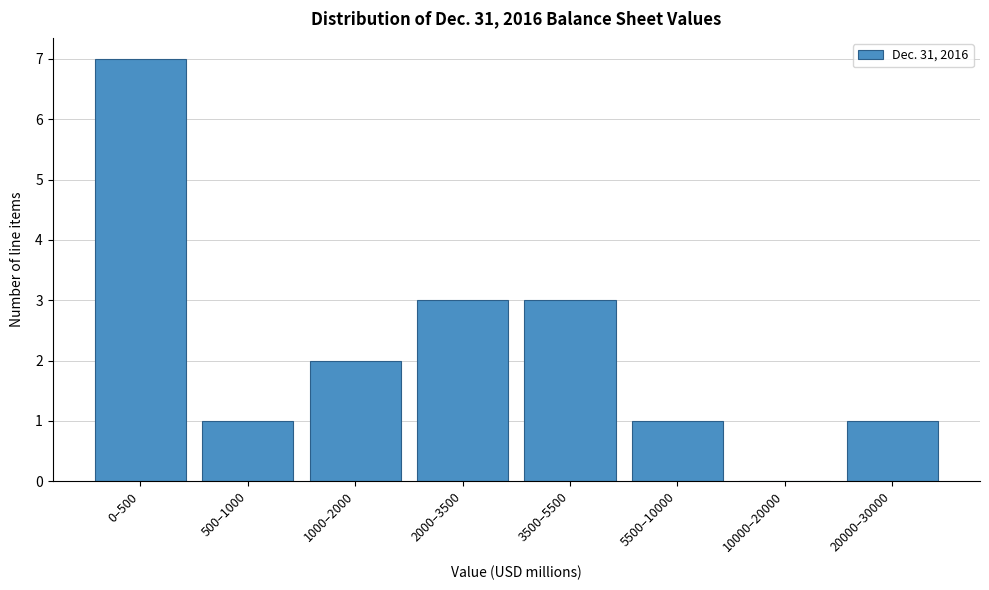

Reading right to left, what are all the values shown in this chart?

20000–30000=1	10000–20000=0	5500–10000=1	3500–5500=3	2000–3500=3	1000–2000=2	500–1000=1	0–500=7